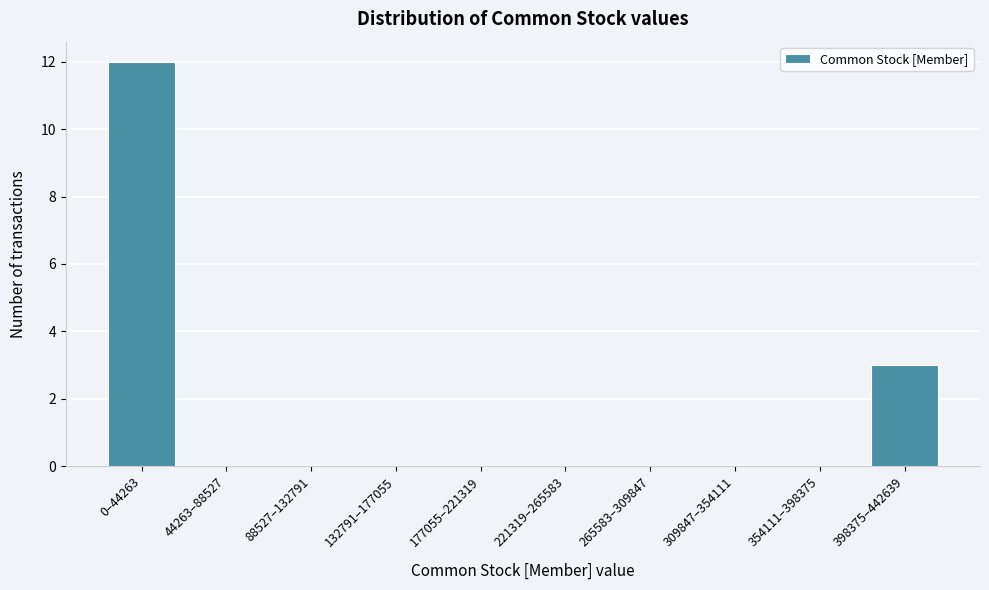

Reading left to right, what are all the values shown in this chart?

0–44263=12	44263–88527=0	88527–132791=0	132791–177055=0	177055–221319=0	221319–265583=0	265583–309847=0	309847–354111=0	354111–398375=0	398375–442639=3